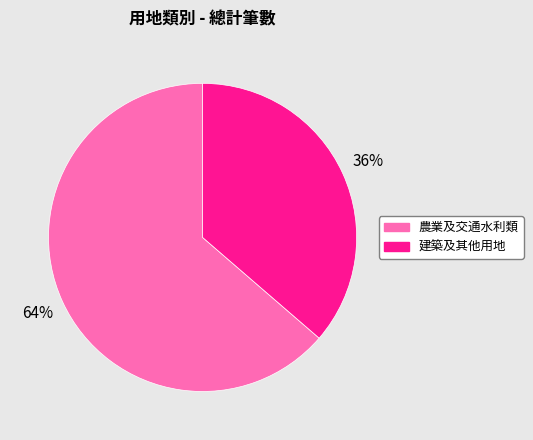

Is there a majority slice in this chart?

Yes